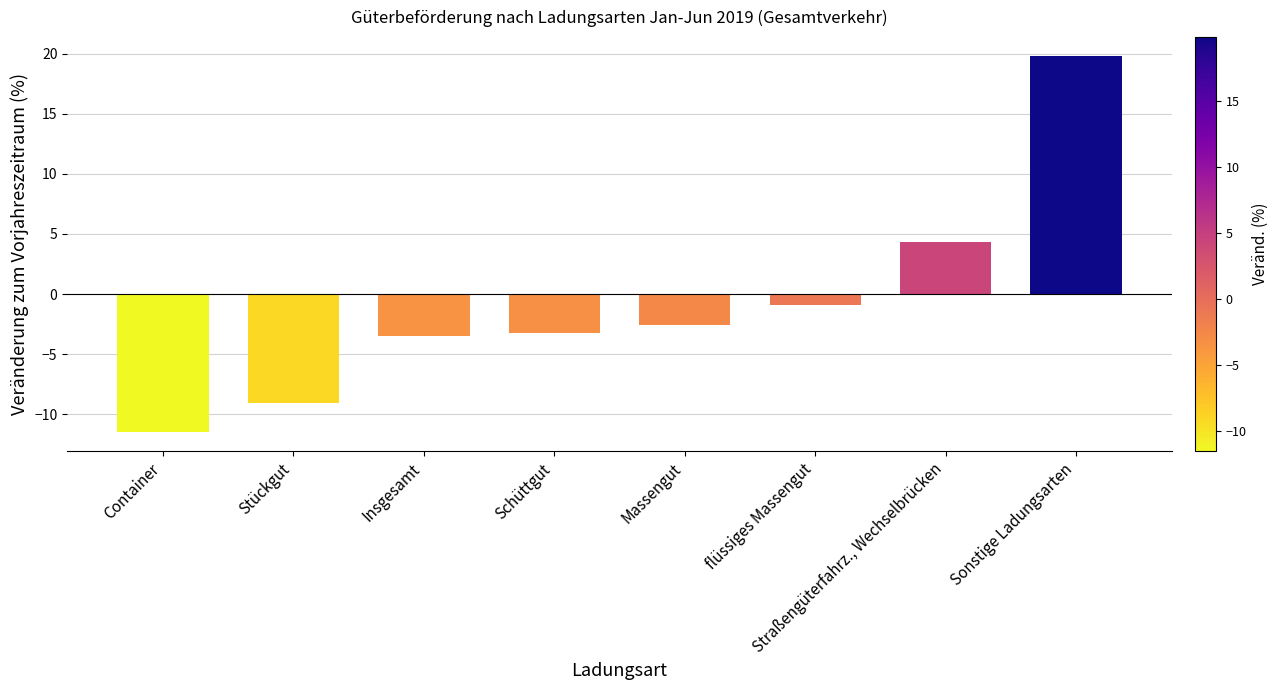

List the labels in order of value, smallest first.

Container, Stückgut, Insgesamt, Schüttgut, Massengut, flüssiges Massengut, Straßengüterfahrz., Wechselbrücken, Sonstige Ladungsarten